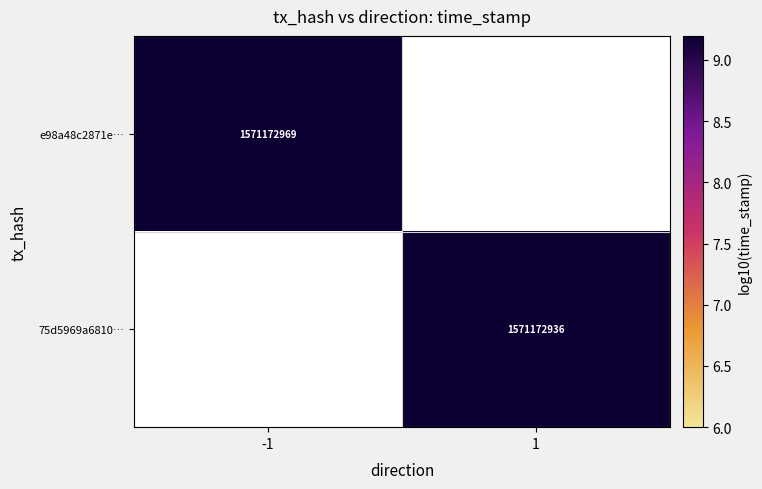

Is it true that e98a48c2871e… equals 2619108153 at -1?

False